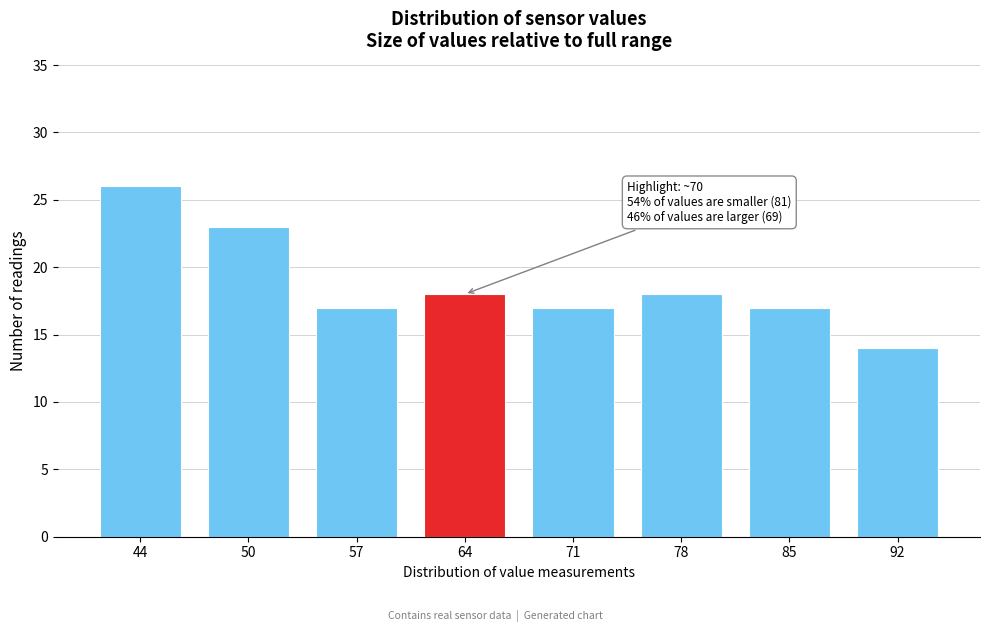

Reading left to right, transcribe all the data shown in this chart.

44=26	50=23	57=17	64=18	71=17	78=18	85=17	92=14